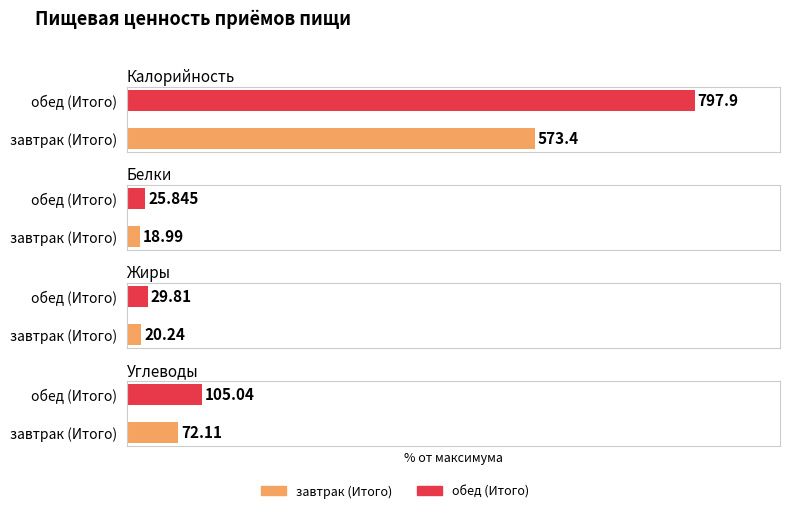

At обед (Итого), list the series in order from smallest to largest.

Белки, Жиры, Углеводы, Калорийность